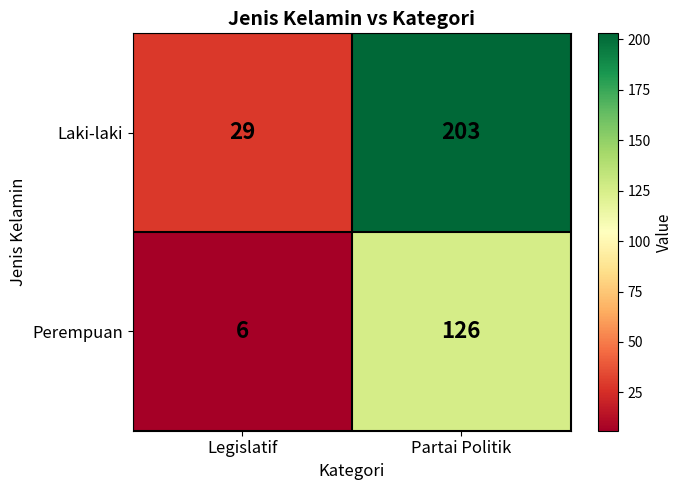

Which label corresponds to the smallest value in the chart?

Legislatif